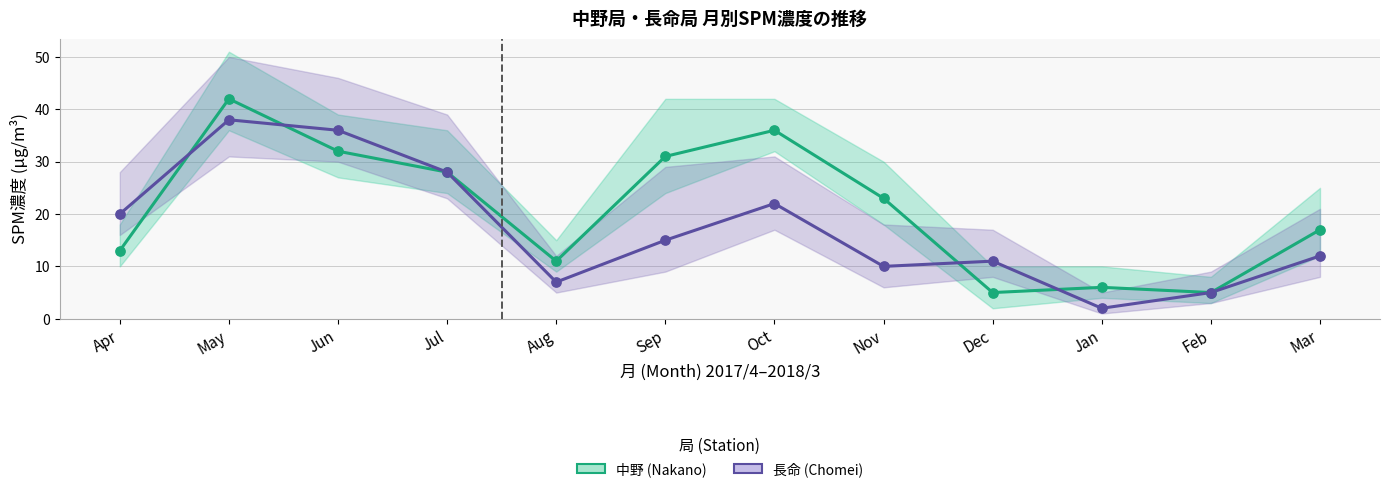

Which series has the widest spread of Y values?

中野 (Nakano) SPM